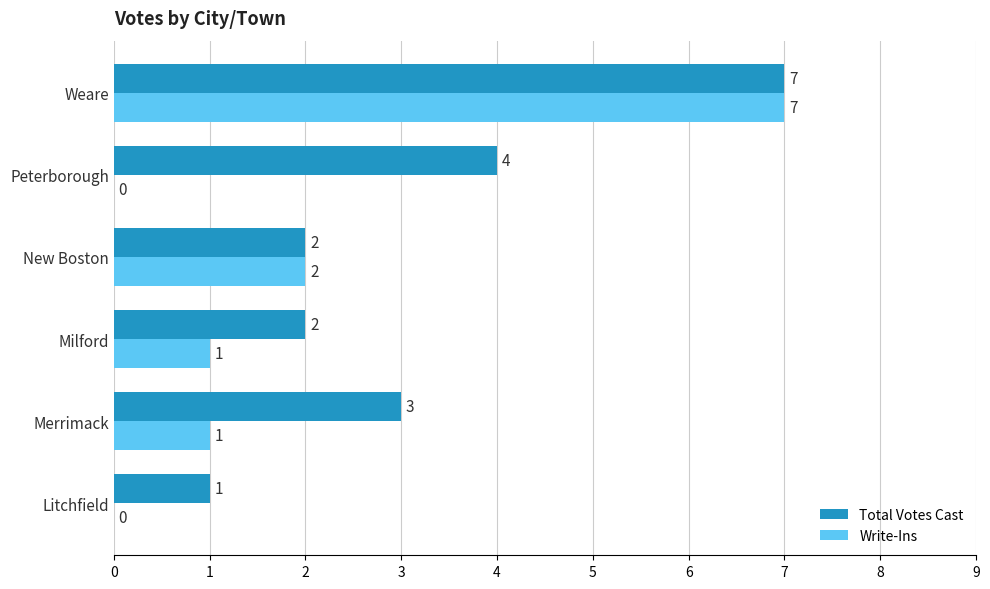

Between Litchfield and Weare, which series saw the biggest shift?

Write-Ins